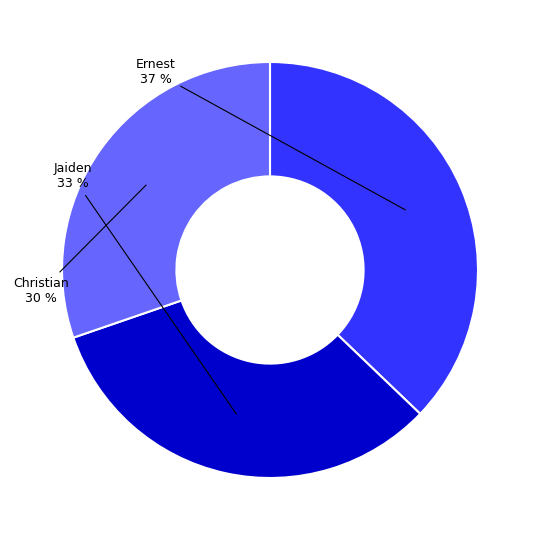

To the nearest percent, what is the average slice percentage?

33%